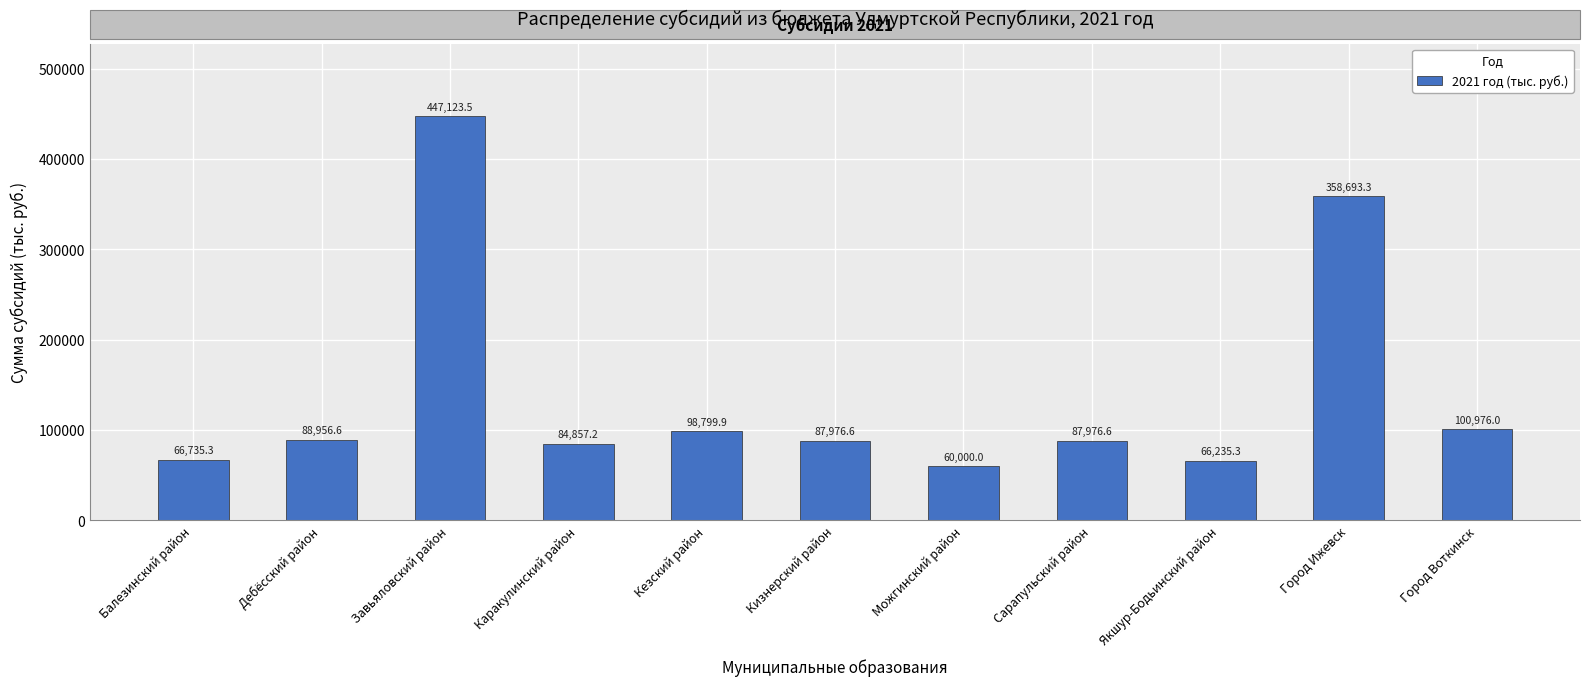

Between Можгинский район and Город Воткинск, which is larger?

Город Воткинск